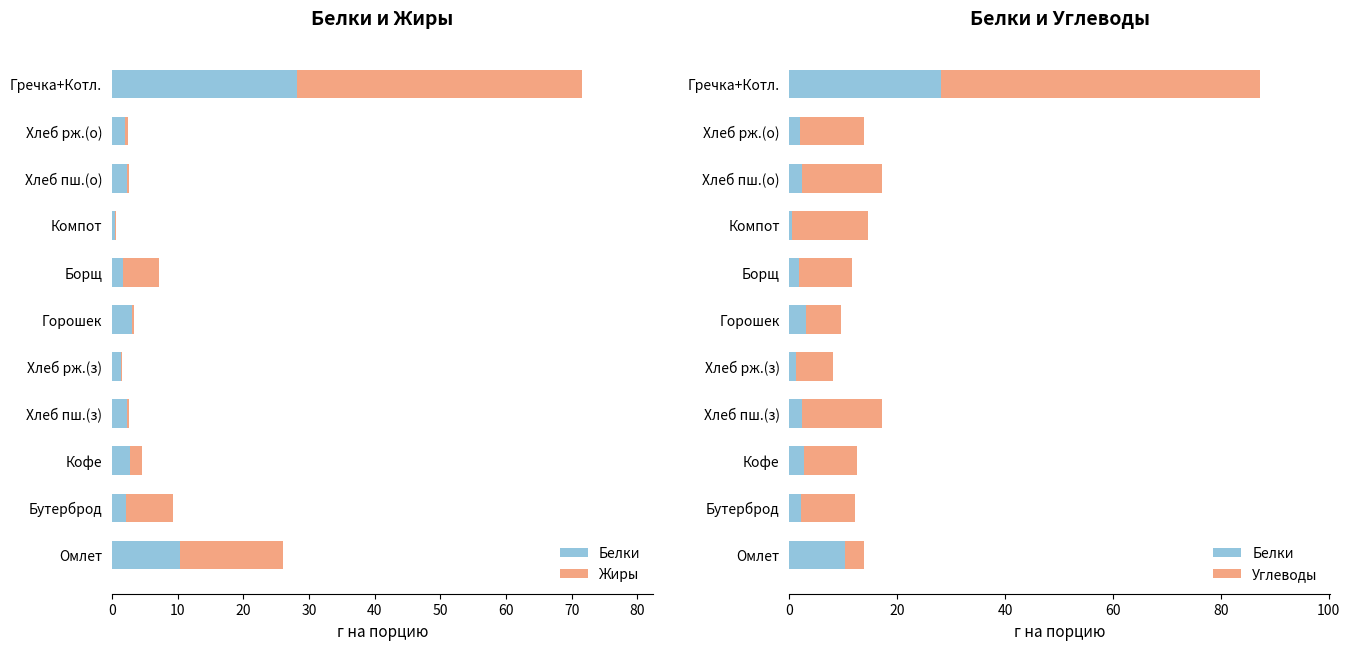

What is the difference between the maximum and minimum values in the Белки series?

27.7